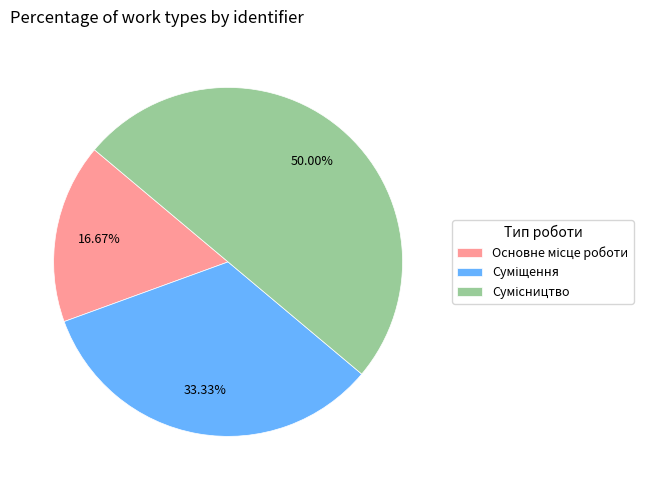

Does Основне місце роботи account for over 50% of the chart?

No